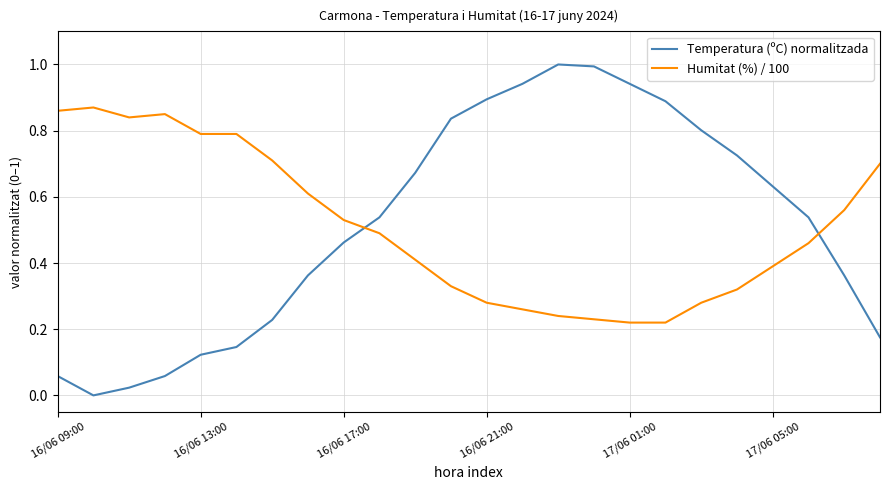

True or false: Temperatura (ºC) normalitzada and Humitat (%) / 100 intersect in this chart.

True